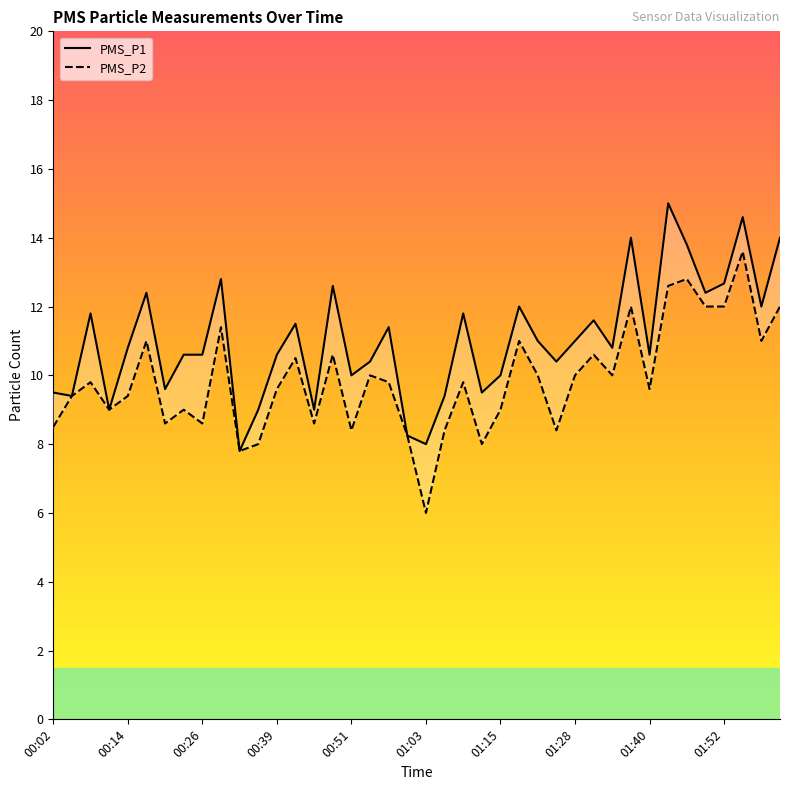

How many categories are shown in the chart?

40